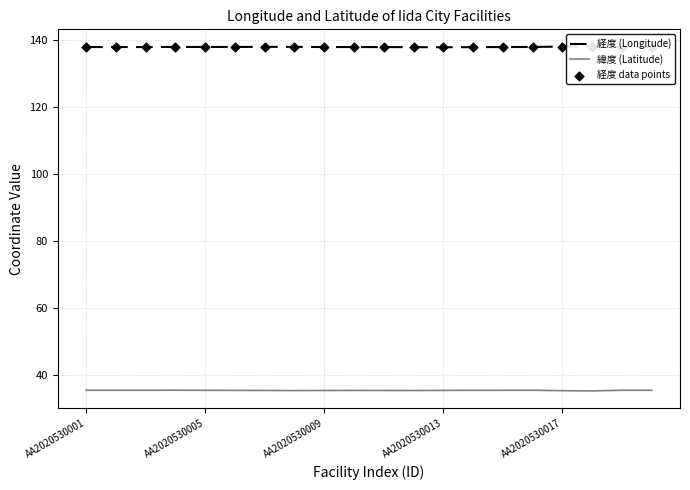

Which series has the largest total across all categories?

経度 (Longitude)